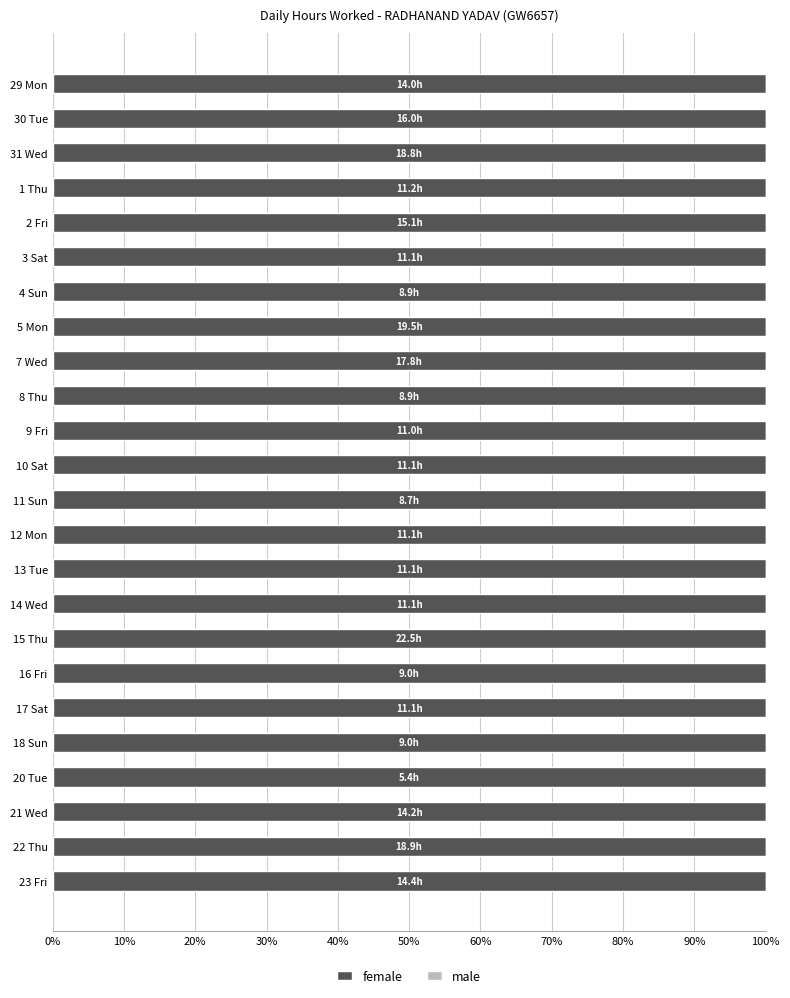

Where does the female series first go above 11?

29 Mon